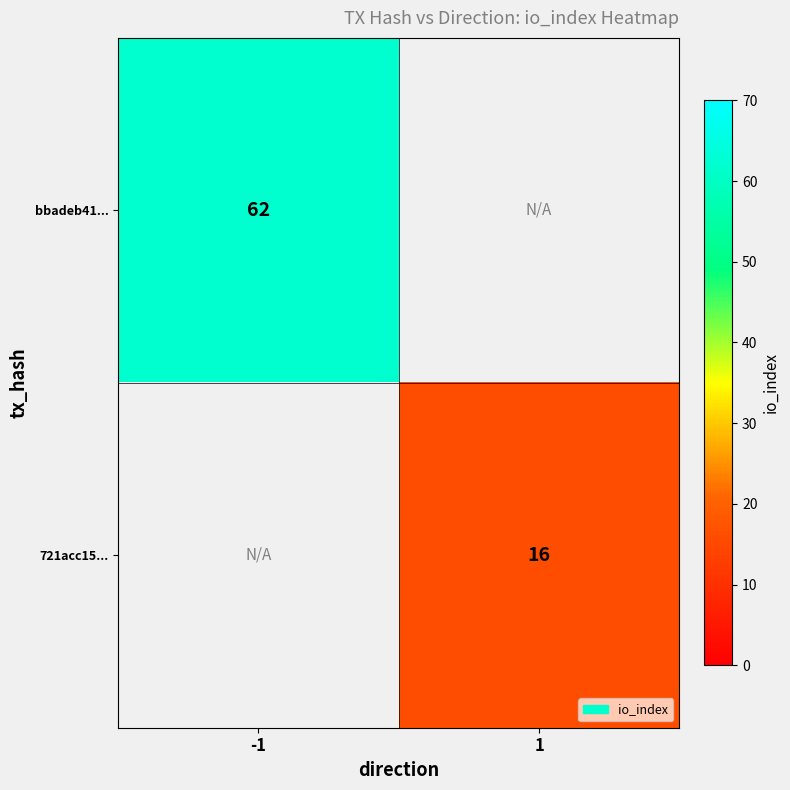

At which category does the chart reach its minimum across all series?

1